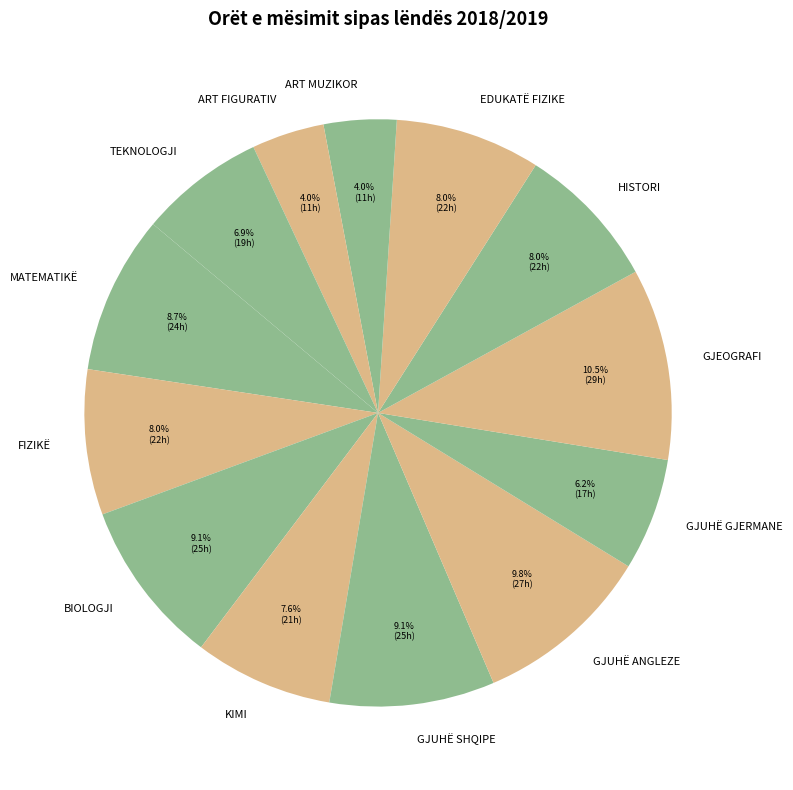

To the nearest percent, what percentage of the pie is ART MUZIKOR?

4%